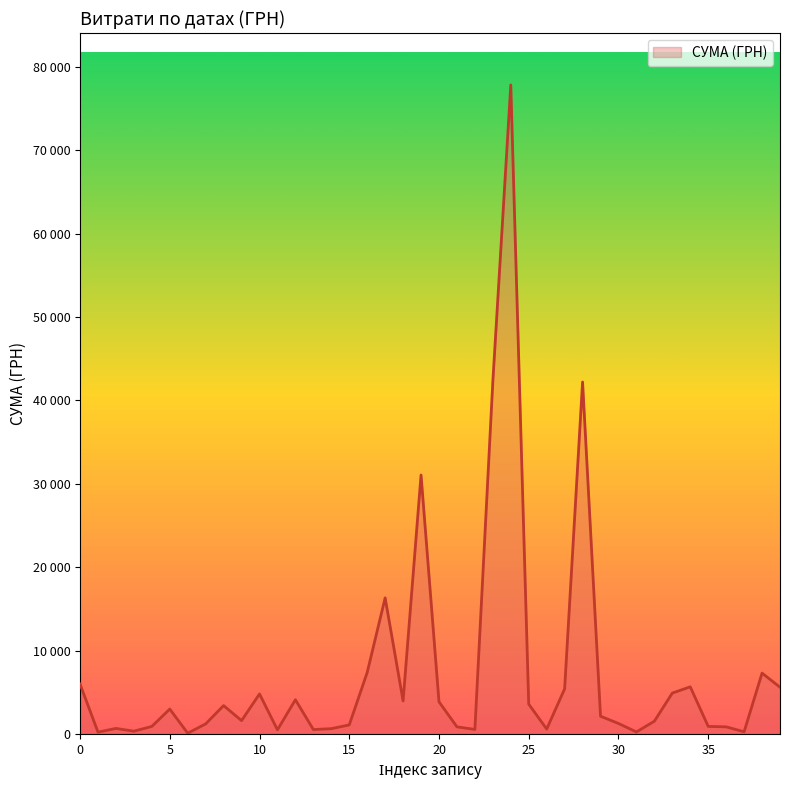

What is the difference between the maximum and second lowest values?

77598.3